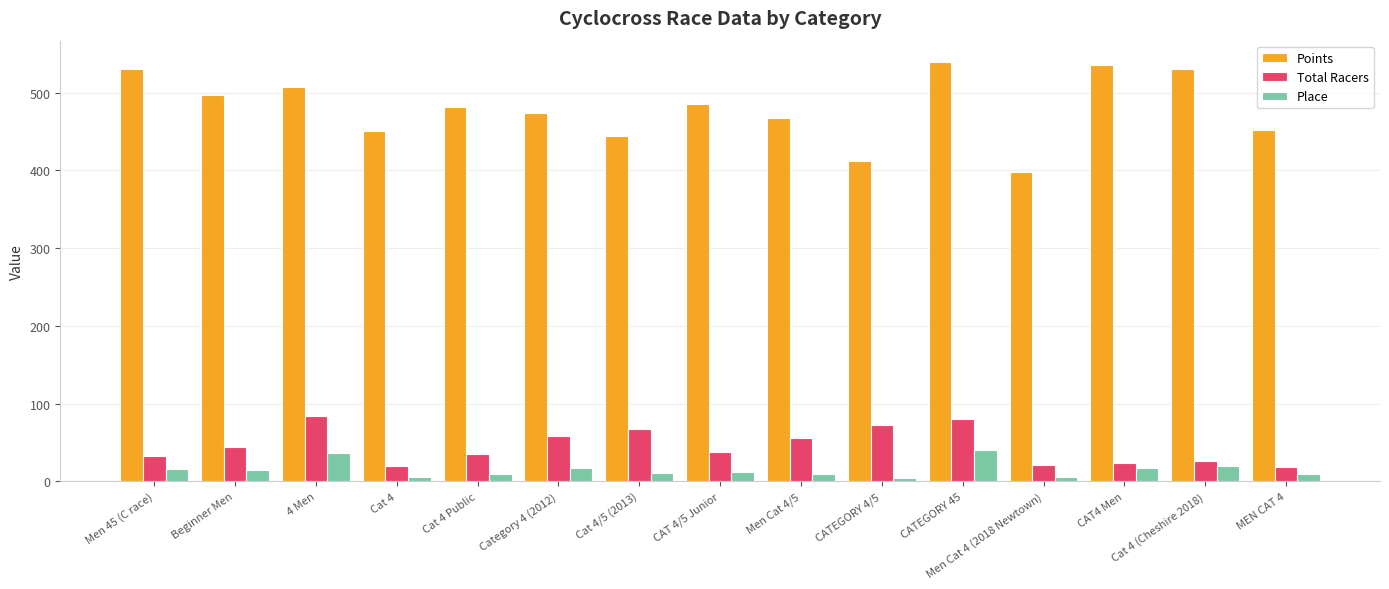

How many series are shown in this chart?

3